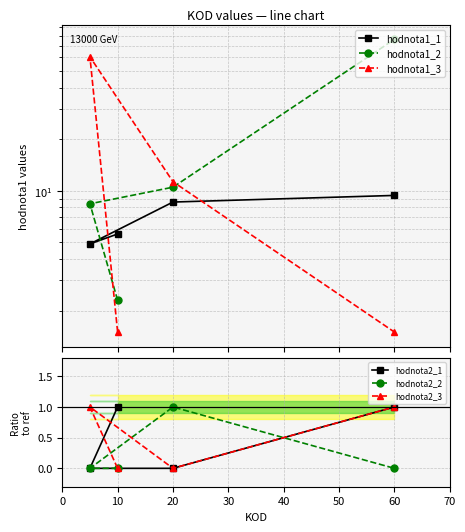

What are all the series names shown in the legend?

hodnota1_1, hodnota1_2, hodnota1_3, hodnota2_1, hodnota2_2, hodnota2_3